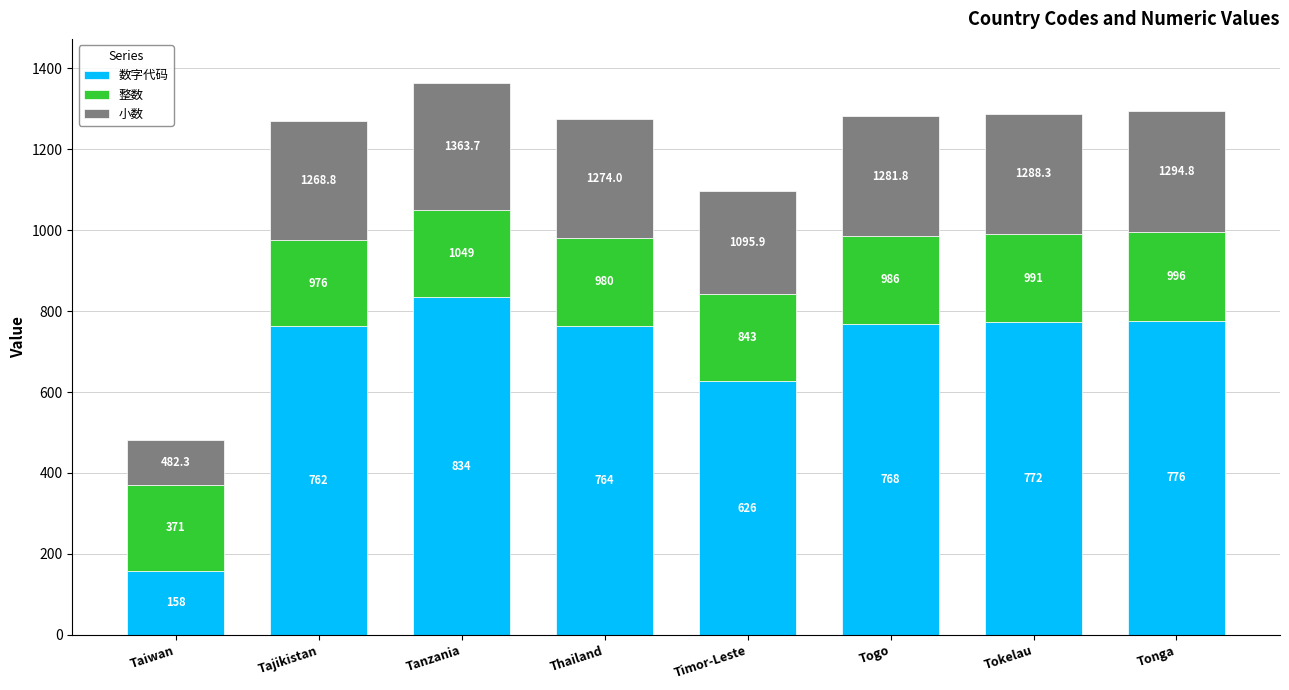

Which series has the widest spread of values?

数字代码